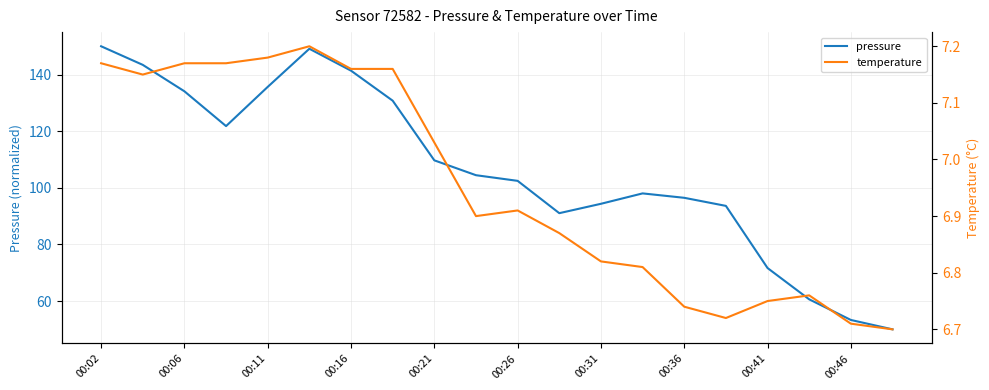

True or false: pressure has a value of 67.5 at 00:21.

False